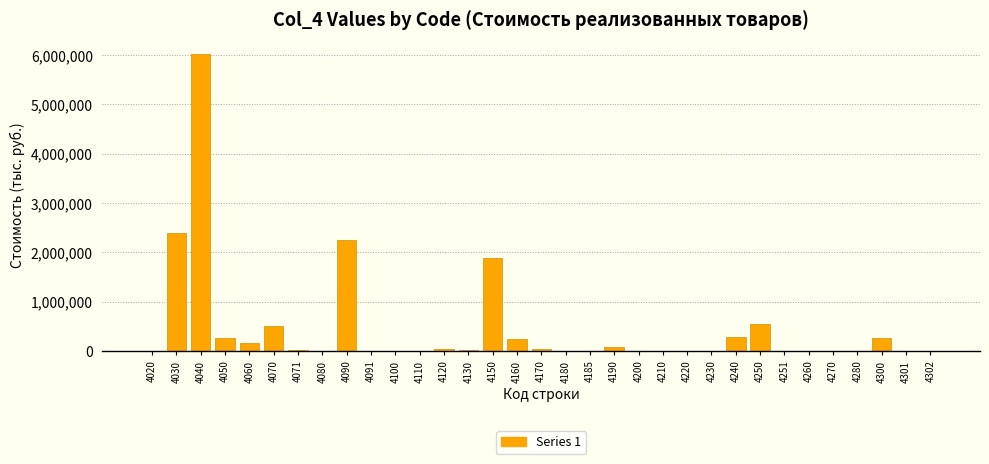

Is it true that the value at 4180 is 1908008?

False